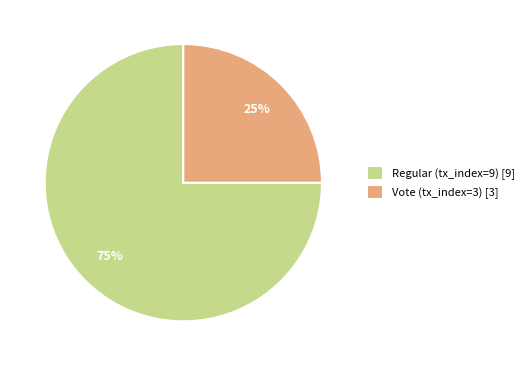

To the nearest percent, what portion does Regular (tx_index=9) represent?

75%